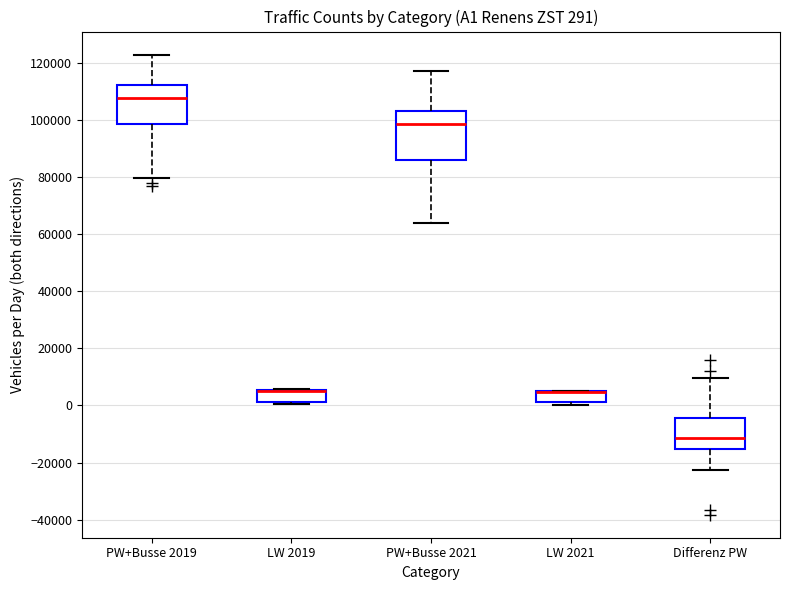

Which box is the tallest, from its lower edge to its upper edge?

PW+Busse 2021